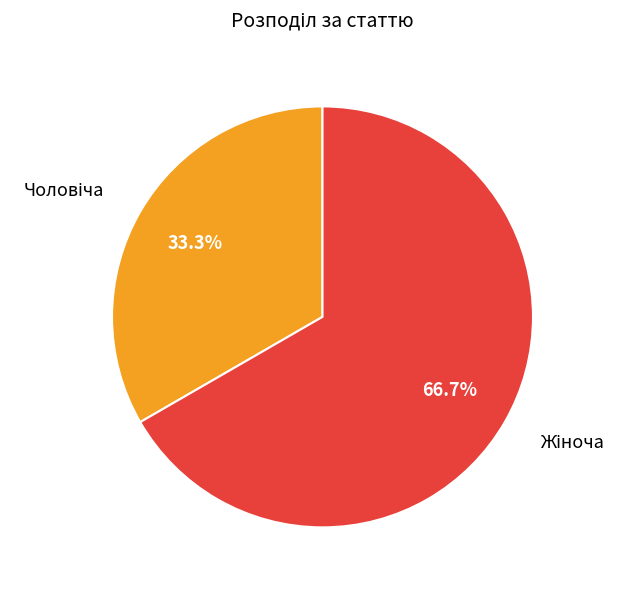

Is there any slice that represents more than half of the pie?

Yes